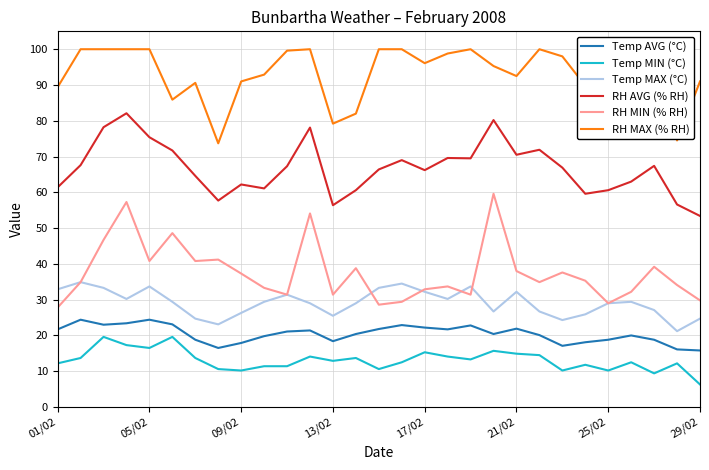

True or false: Temp MAX (°C) and Temp AVG (°C) intersect in this chart.

False